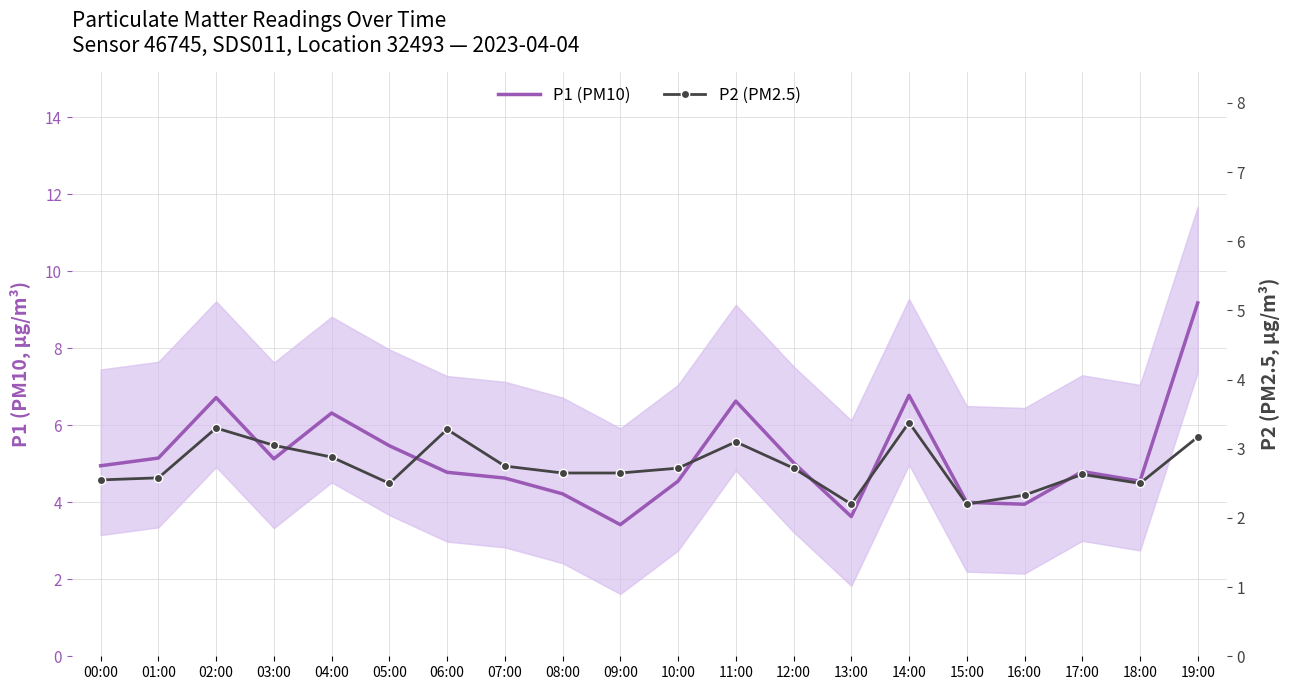

What is the value of the P1 (PM10) point at the 5th from the left?

6.3